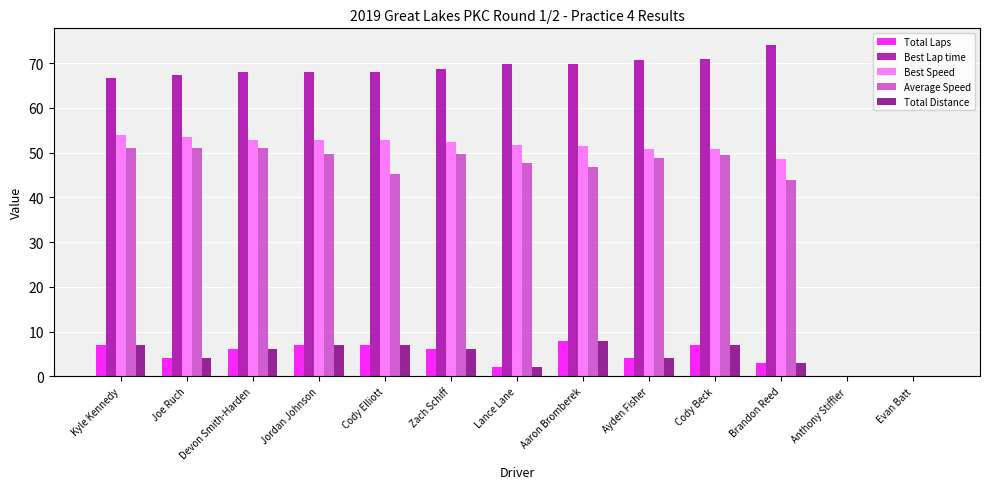

Are the bars horizontal?

No